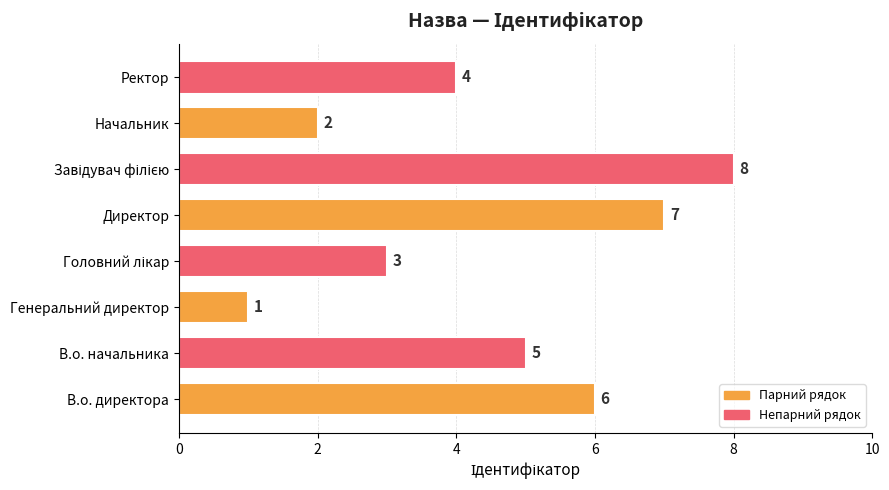

How many bars are there in total?

8